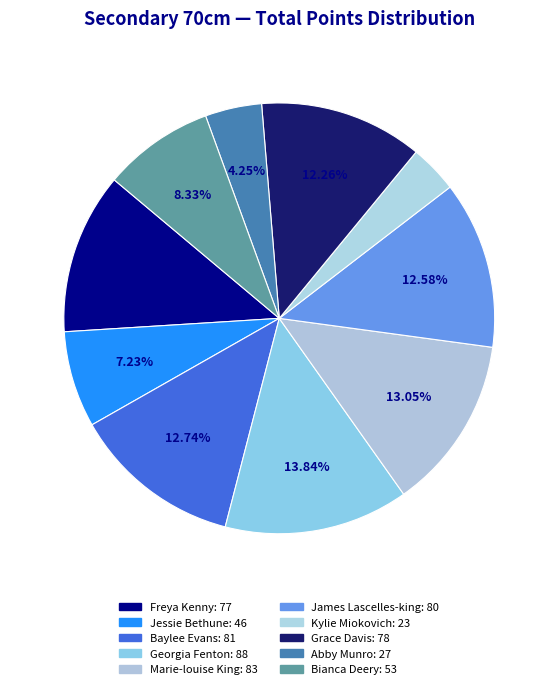

How many segments does this pie chart have?

10